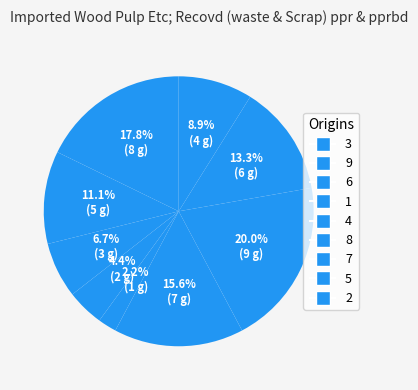

To the nearest percent, what portion does 9 represent?

11%